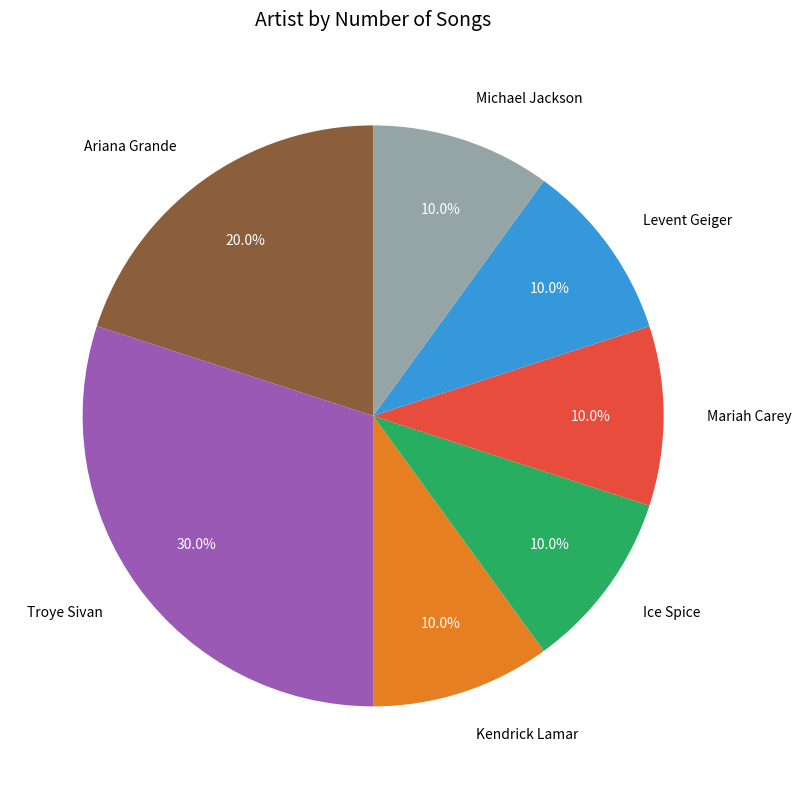

To the nearest percent, what is the average slice percentage?

14%